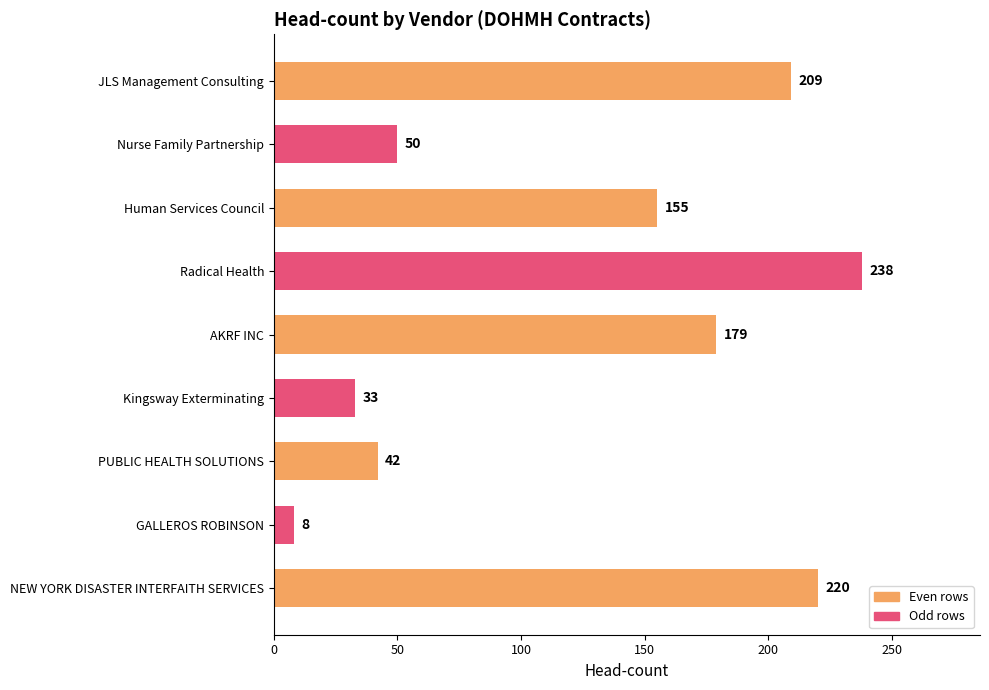

Reading bottom to top, what are all the values shown in this chart?

220	8	42	33	179	238	155	50	209